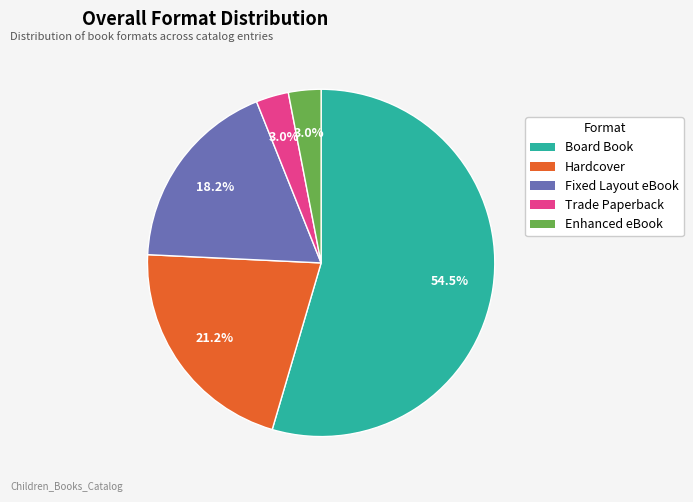

To the nearest percent, what is the average slice percentage?

20%